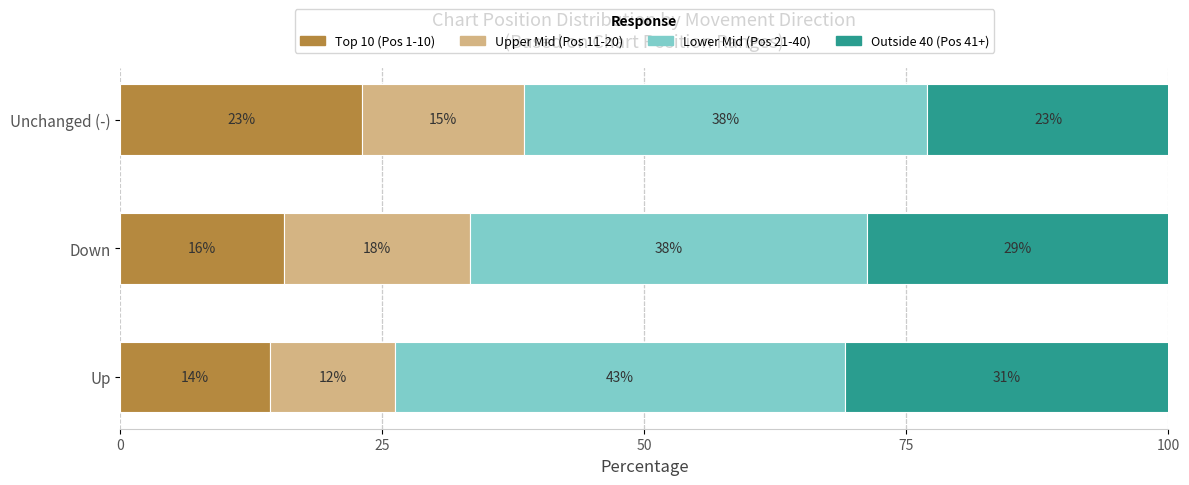

What are all the series names shown in the legend?

Top 10 (Pos 1-10), Upper Mid (Pos 11-20), Lower Mid (Pos 21-40), Outside 40 (Pos 41+)